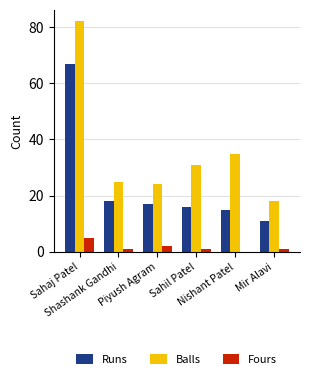

Which series has the widest spread of values?

Balls